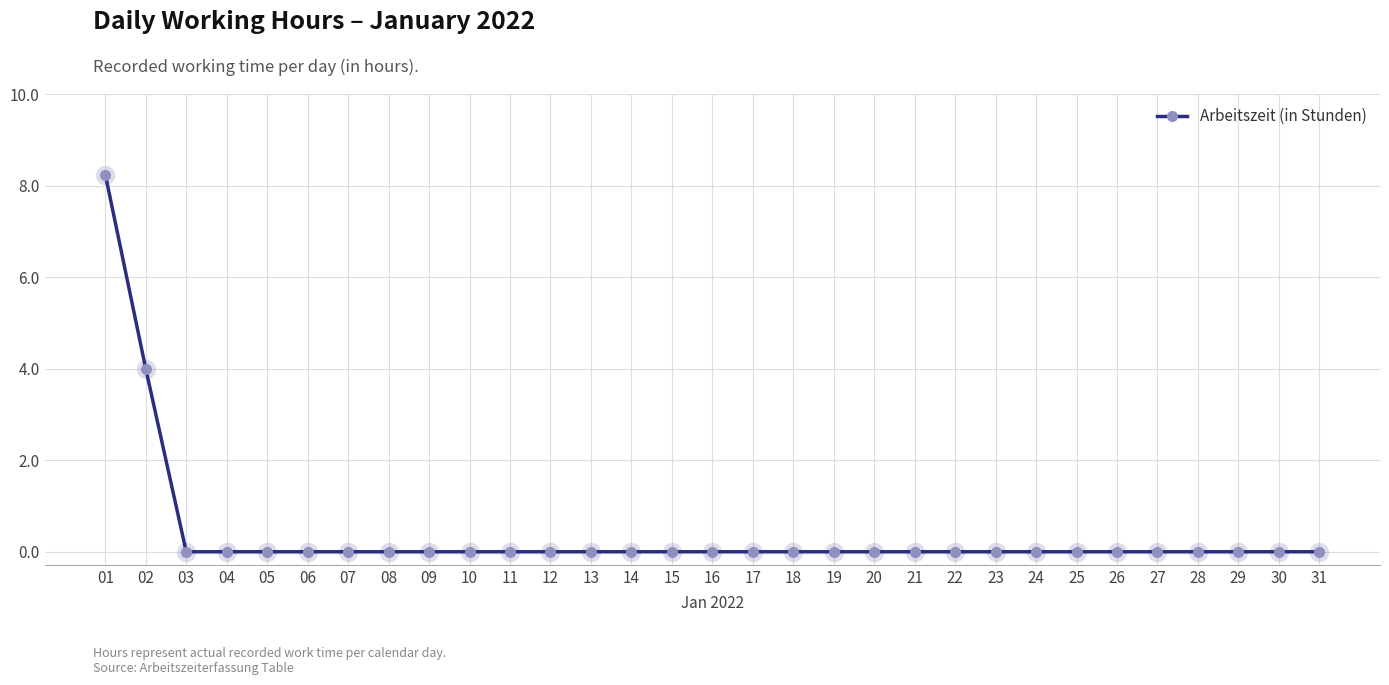

How many categories are shown in the chart?

31